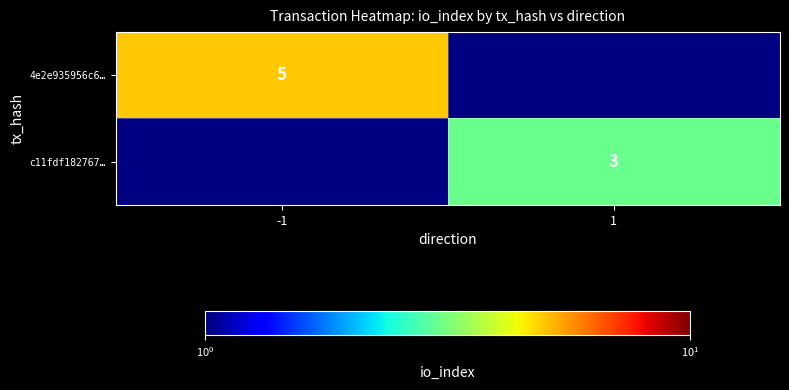

Is it true that c11fdf182767… equals 3 at 1?

True